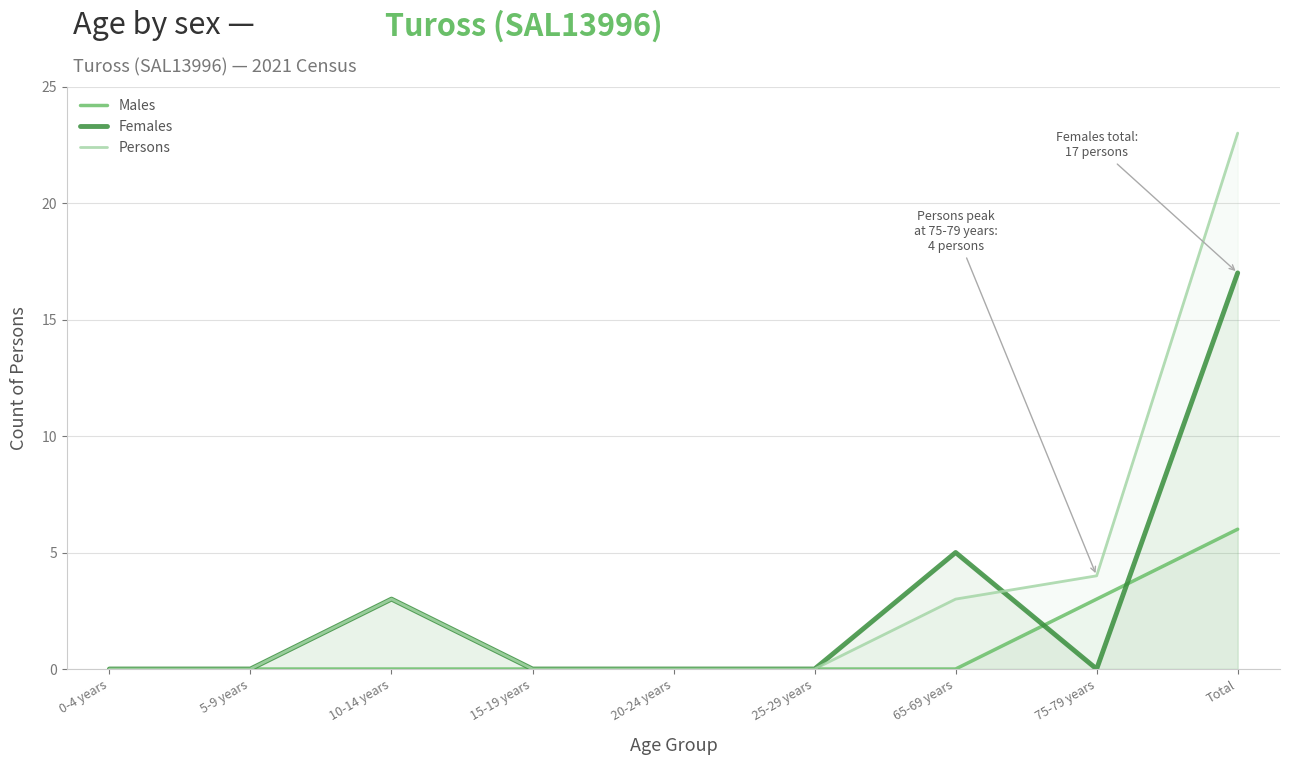

Read the Females value at Total, to the nearest 5.

15